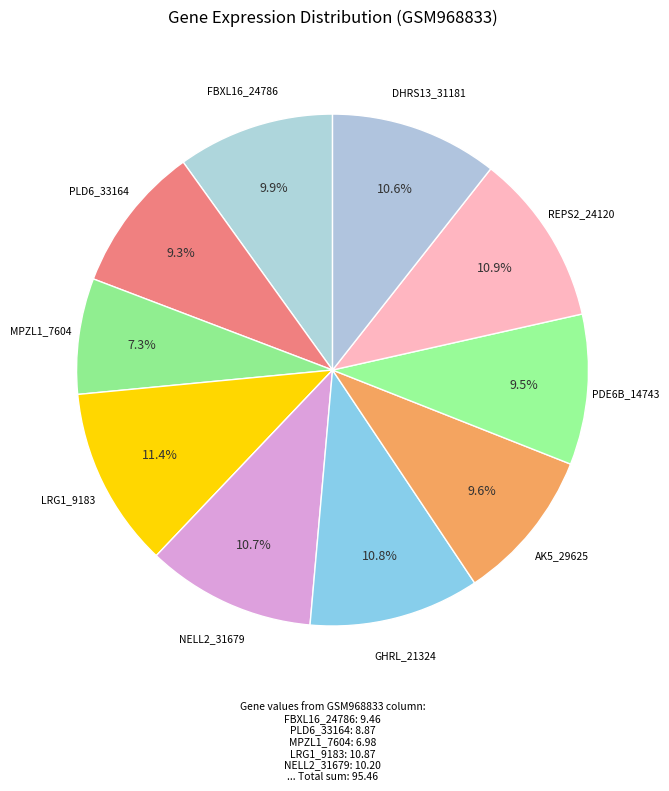

Is there a majority slice in this chart?

No